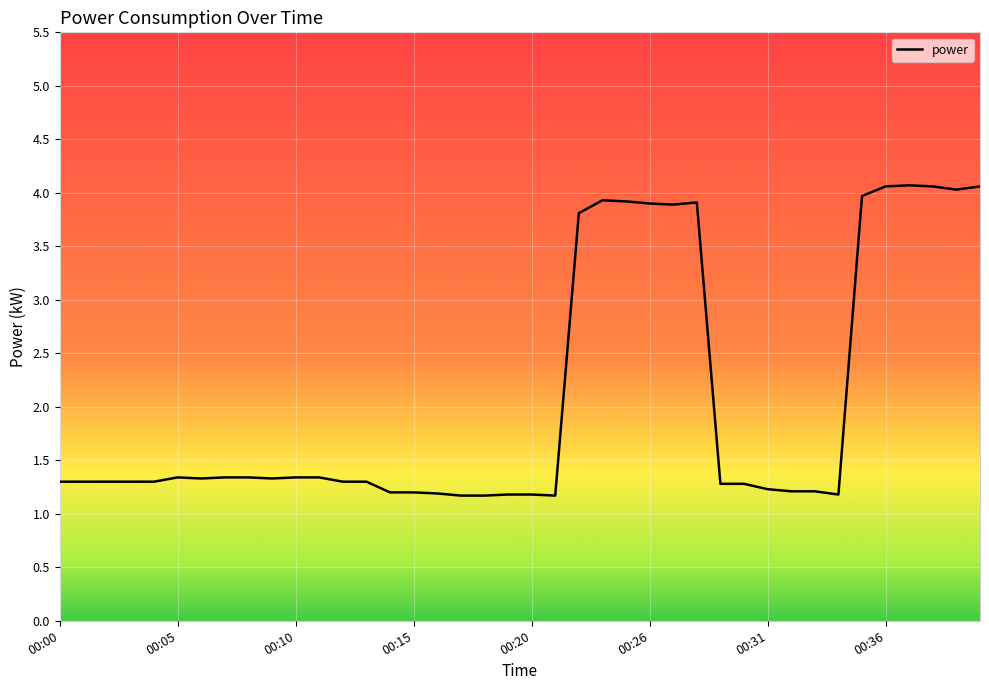

Reading left to right, extract all data points from this chart.

1.3	1.3	1.3	1.3	1.3	1.3	1.3	1.3	1.3	1.3	1.3	1.3	1.3	1.3	1.2	1.2	1.2	1.2	1.2	1.2	1.2	1.2	3.8	3.9	3.9	3.9	3.9	3.9	1.3	1.3	1.2	1.2	1.2	1.2	4.0	4.1	4.1	4.1	4.0	4.1